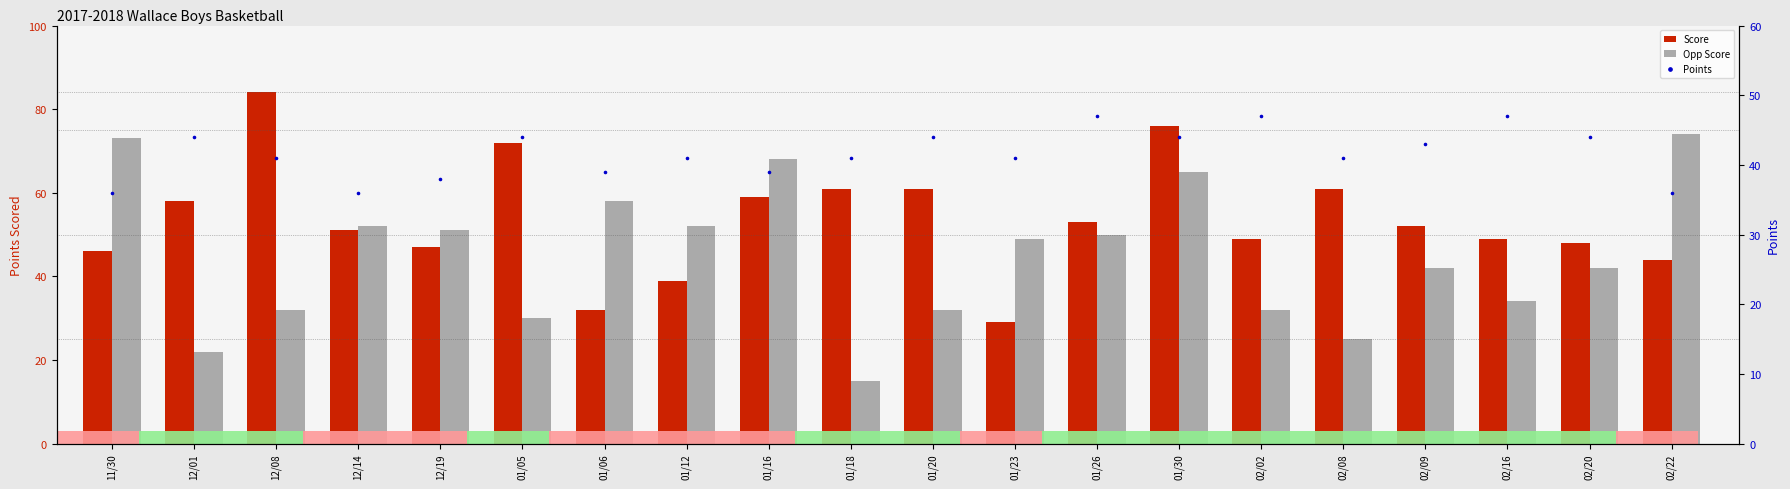

What is the total value across all series at 01/16?

166